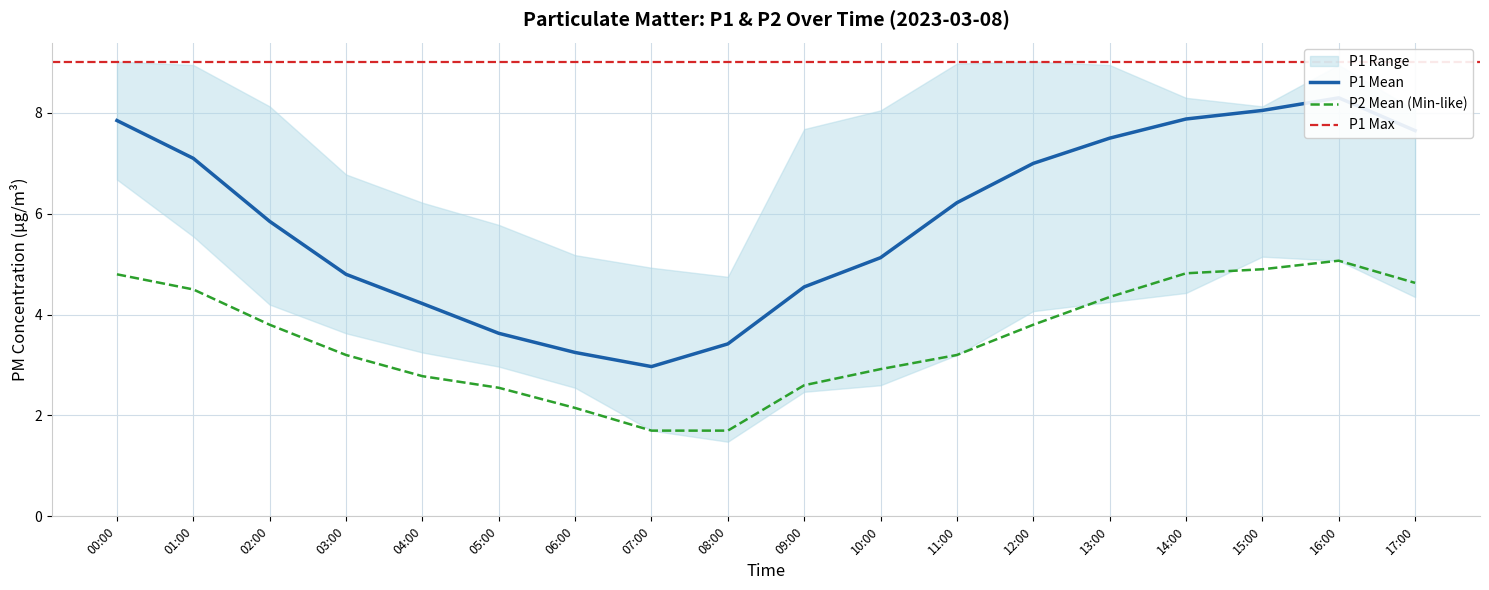

True or false: P2_mean has a value of 1.6 at 10:00.

False